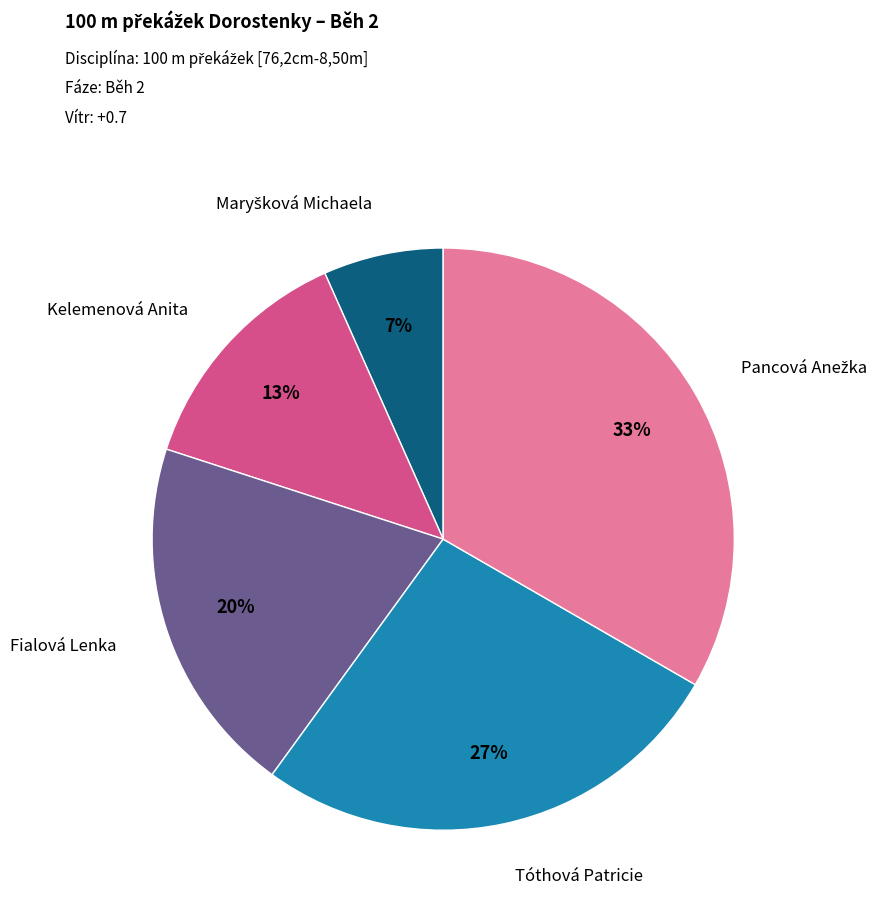

Is there any slice that represents more than half of the pie?

No